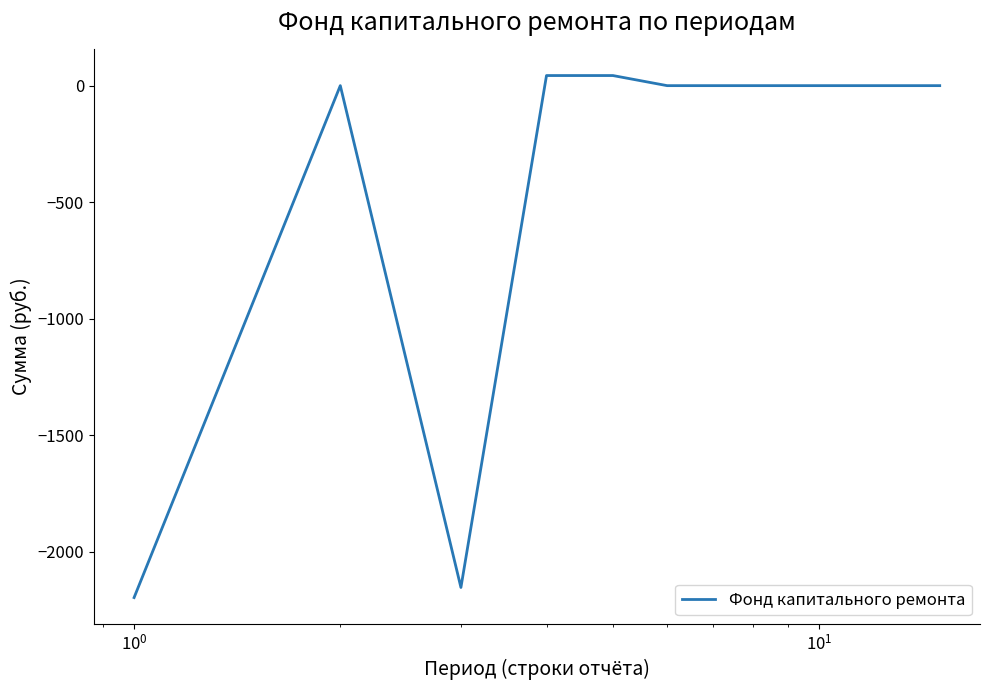

What is the minimum value shown in the chart?

-2195.6